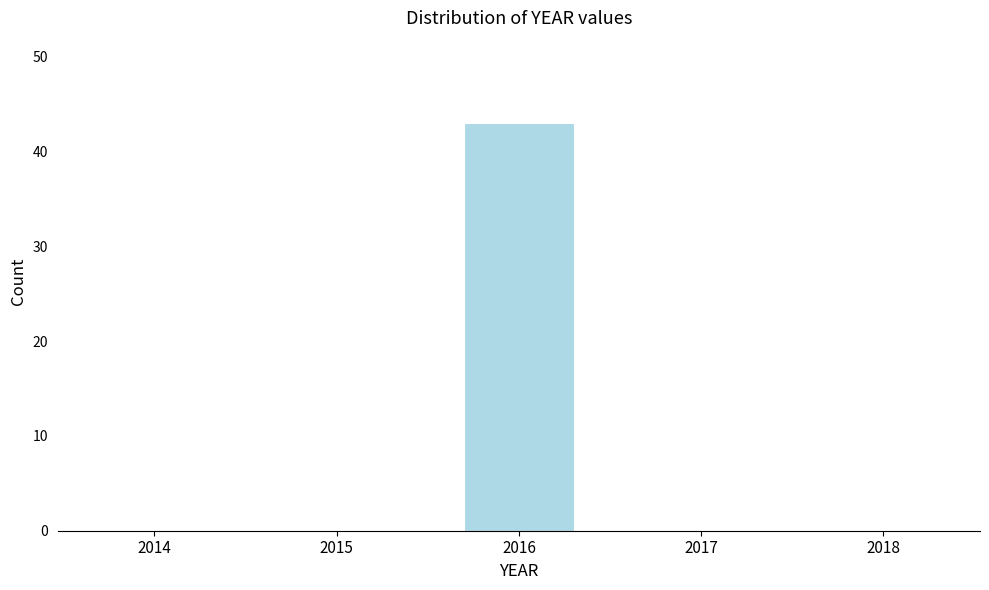

Reading left to right, extract all data points from this chart.

2014=0	2015=0	2016=43	2017=0	2018=0